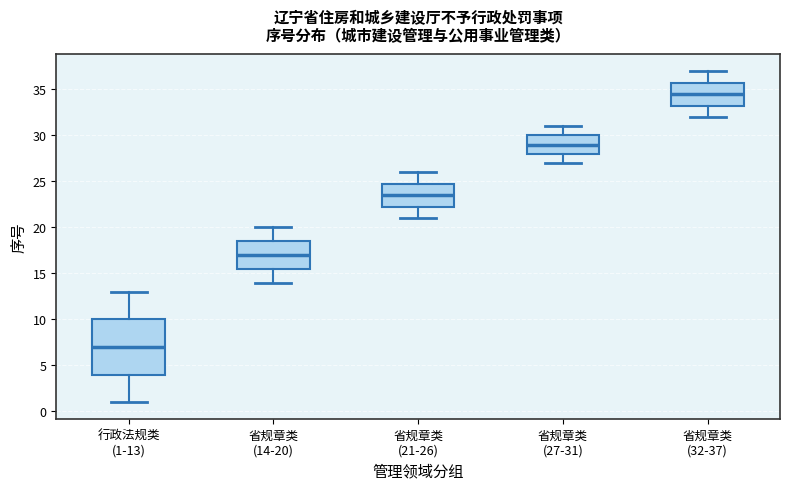

Which box has the highest median line?

省规章类 (32-37)